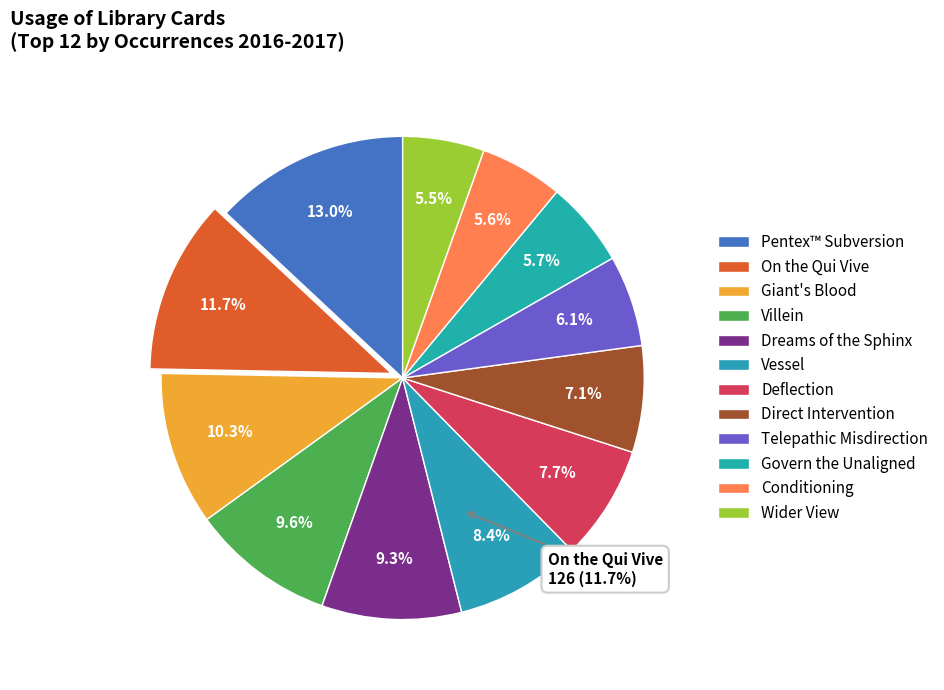

What is the largest slice in the pie chart?

Pentex™ Subversion